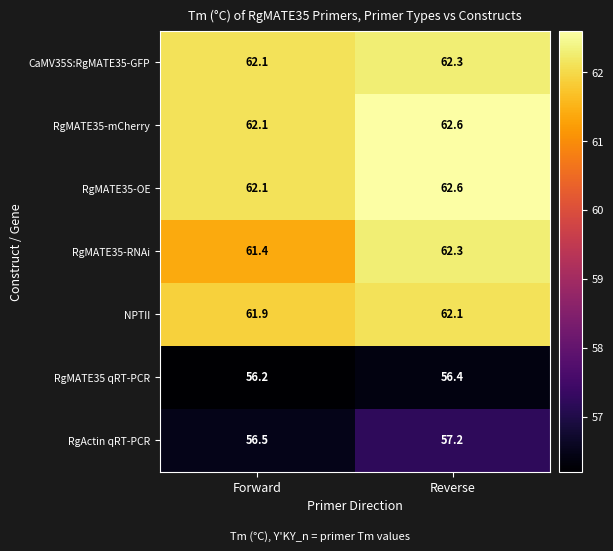

What is the lowest value of the RgMATE35-RNAi series?

61.4